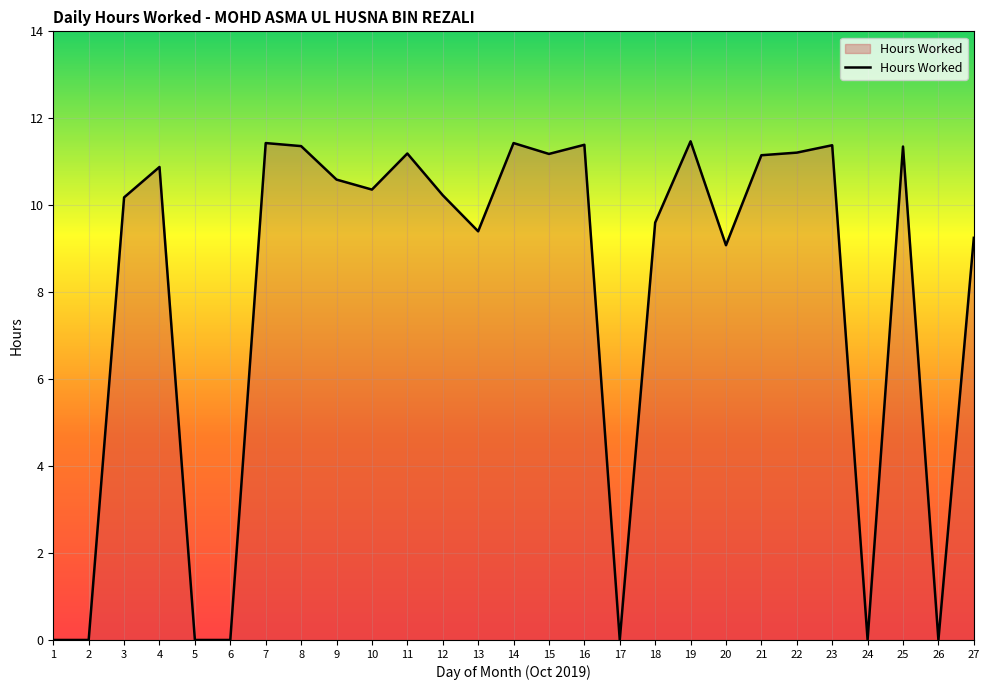

Does the chart have visible grid lines?

Yes